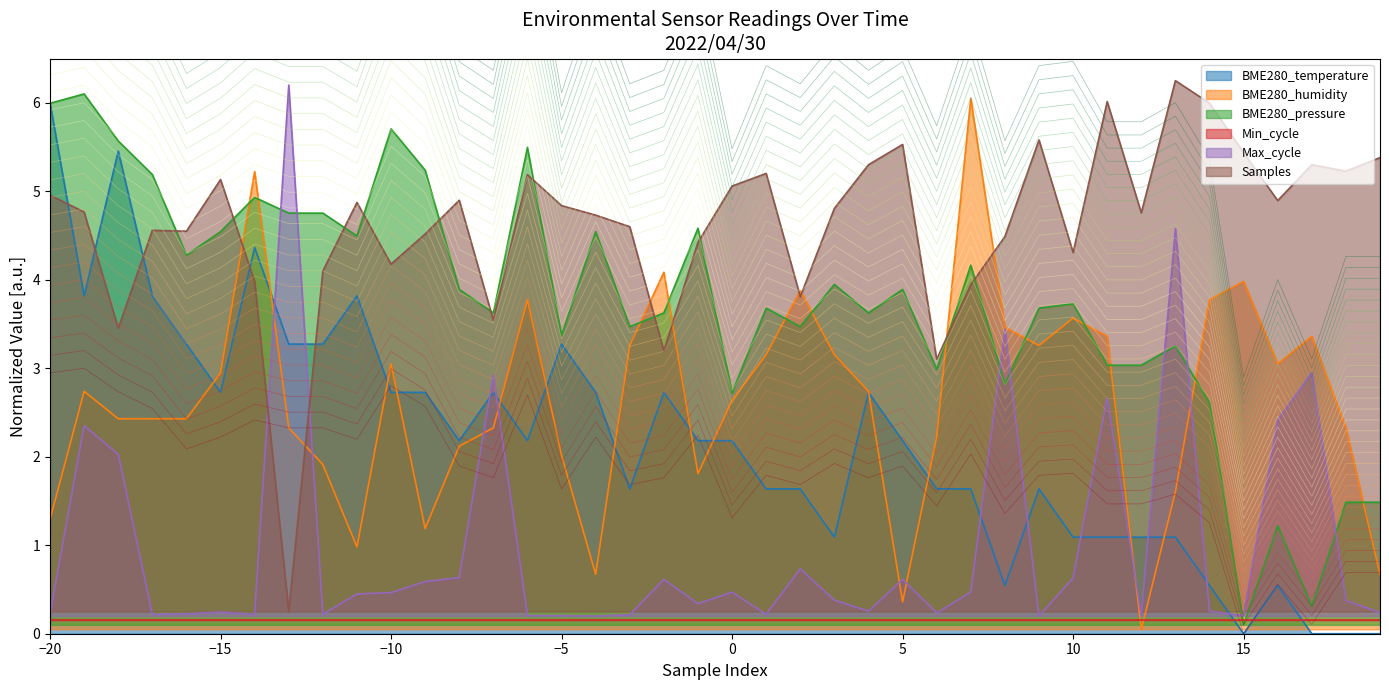

True or false: BME280_humidity and Samples intersect in this chart.

True